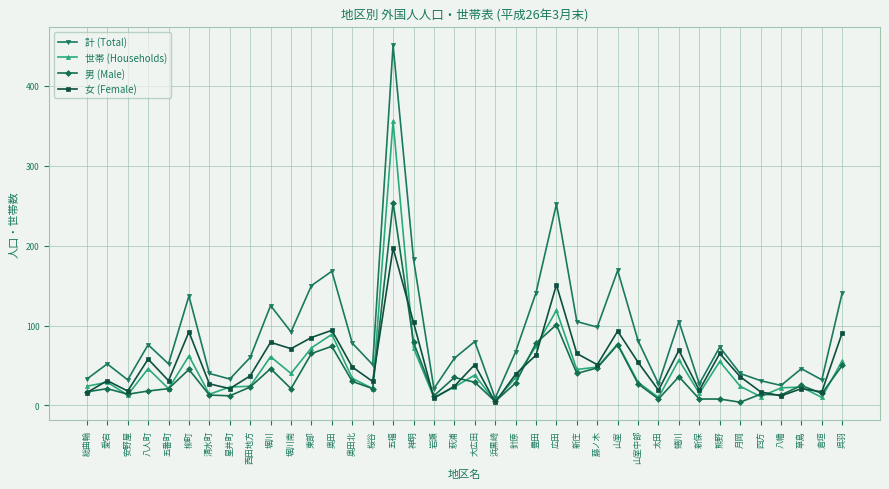

Which series ends up on top after the final intersection of 女 (Female) and 世帯 (Households)?

女 (Female)